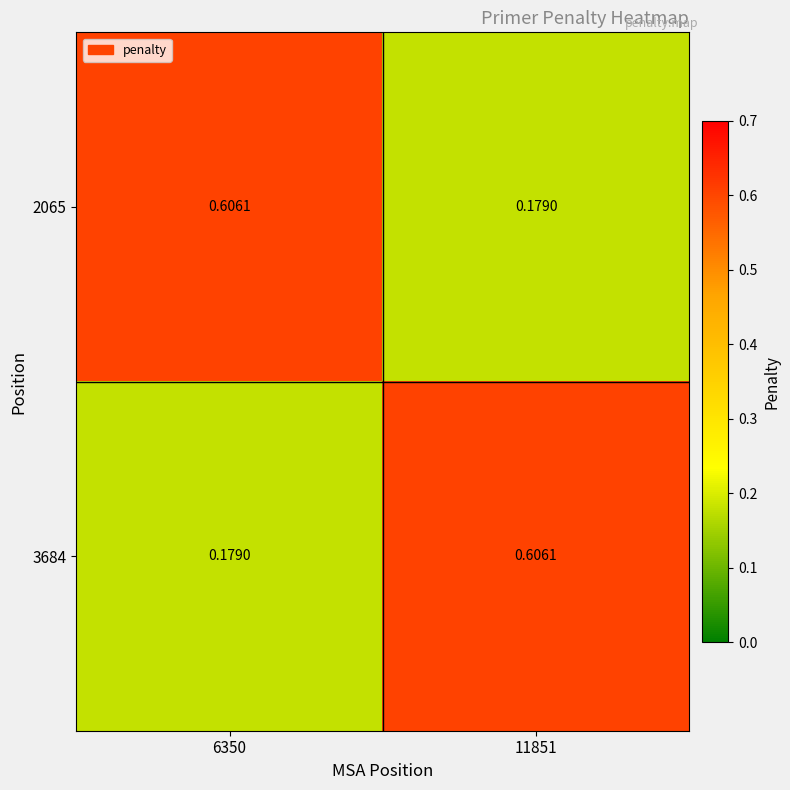

What is the total value across all series at 11851?

0.8